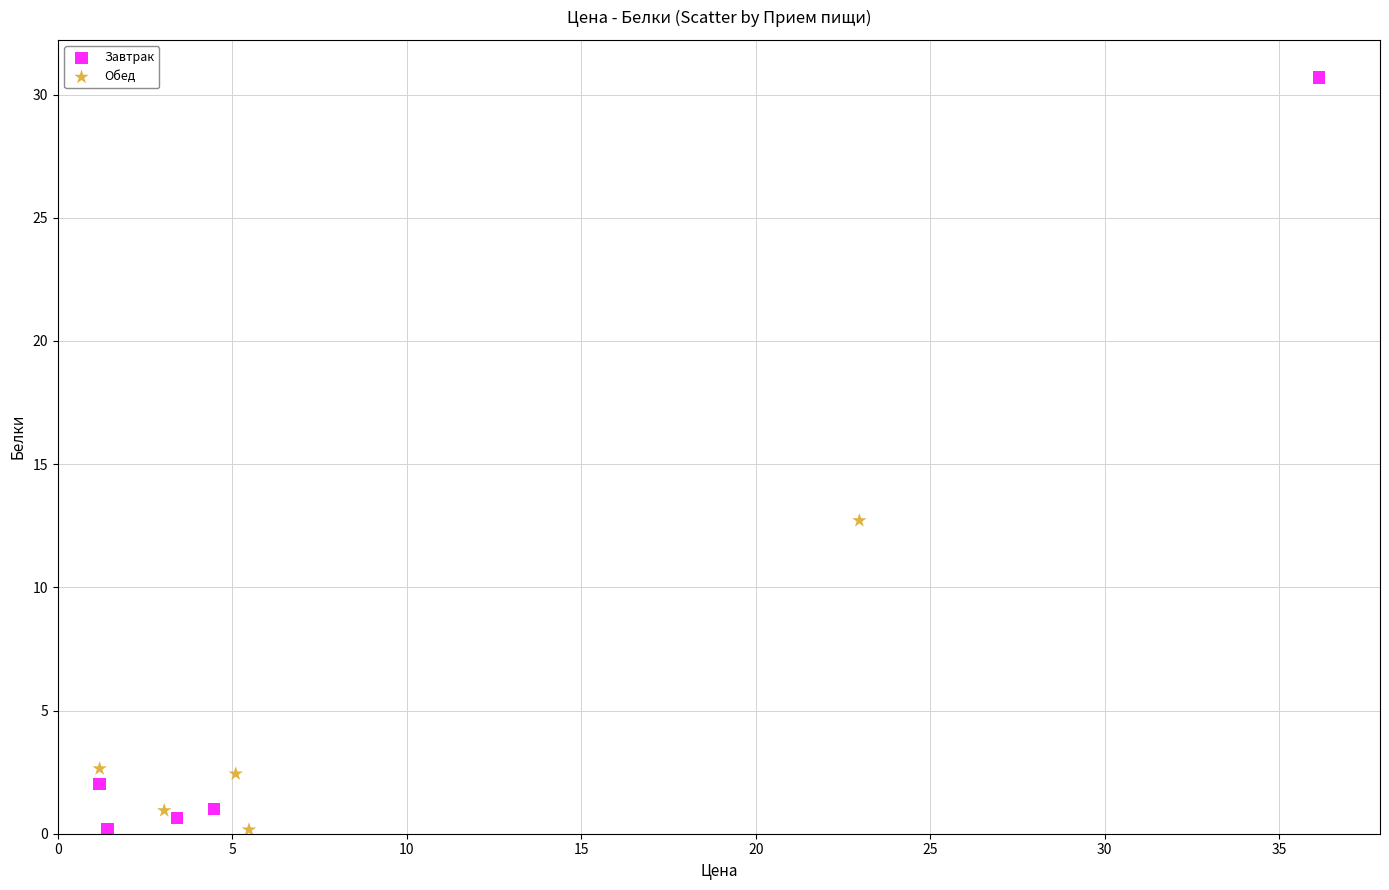

Which series reaches the maximum Y coordinate?

Завтрак